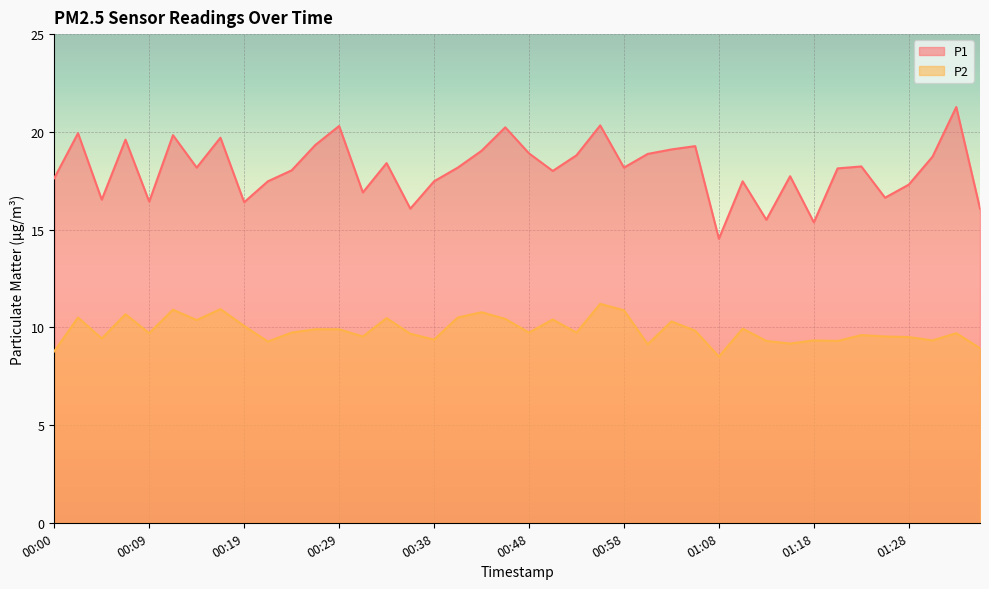

What is the average value of the P2 series?

9.9